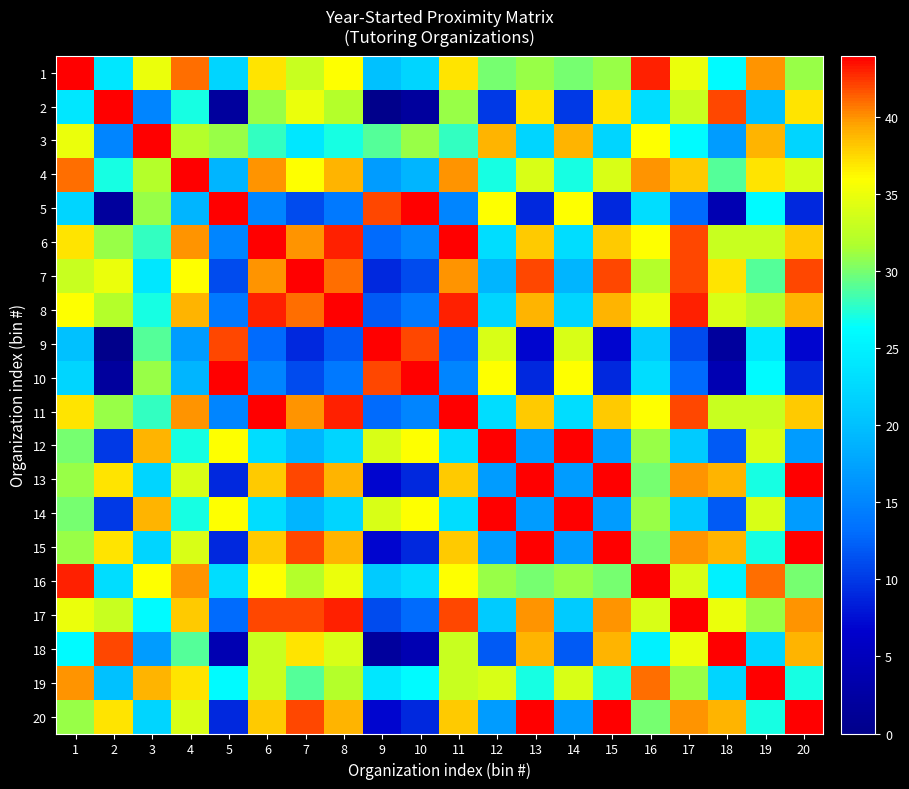

Which has a higher value, 18 or 10?

18